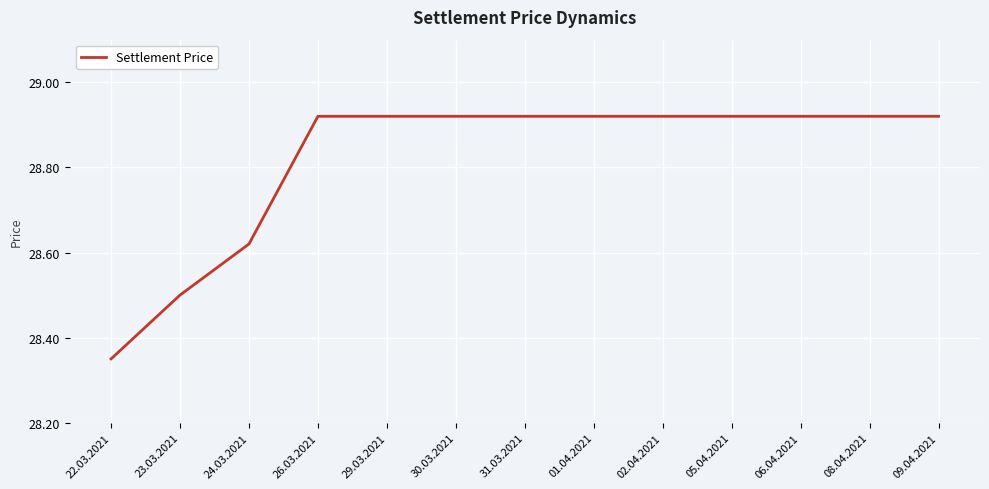

What is the ratio of the value at 08.04.2021 to the value at 22.03.2021?

1.0